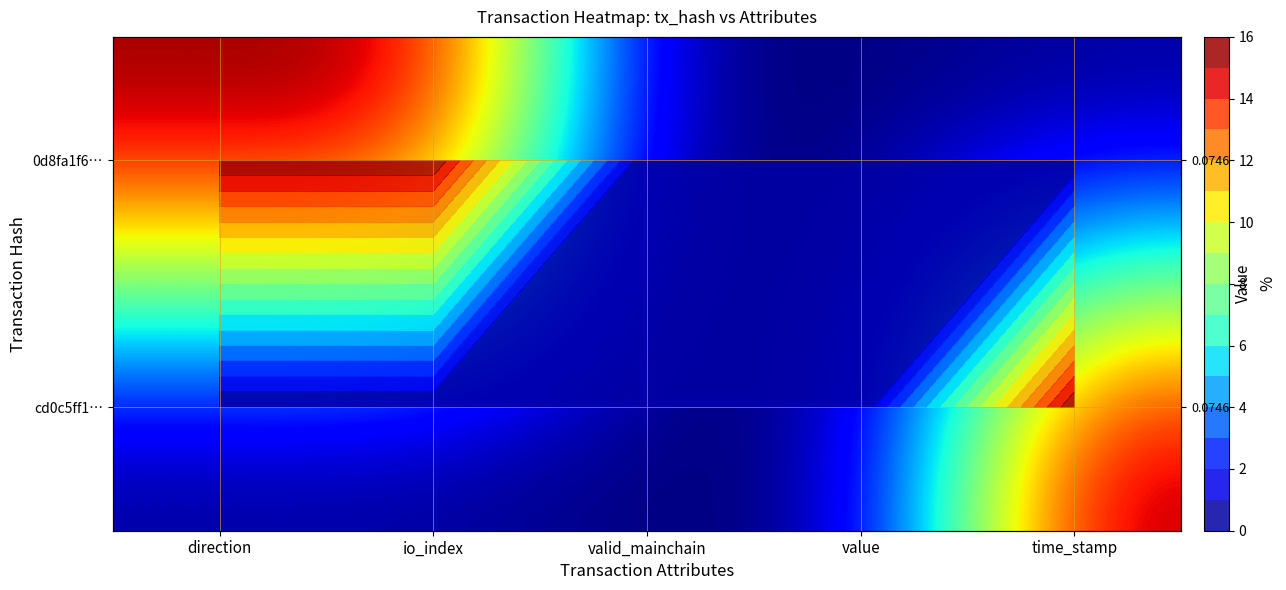

Is the value of 0d8fa1f6… at io_index greater than the value of cd0c5ff1… at value?

Yes